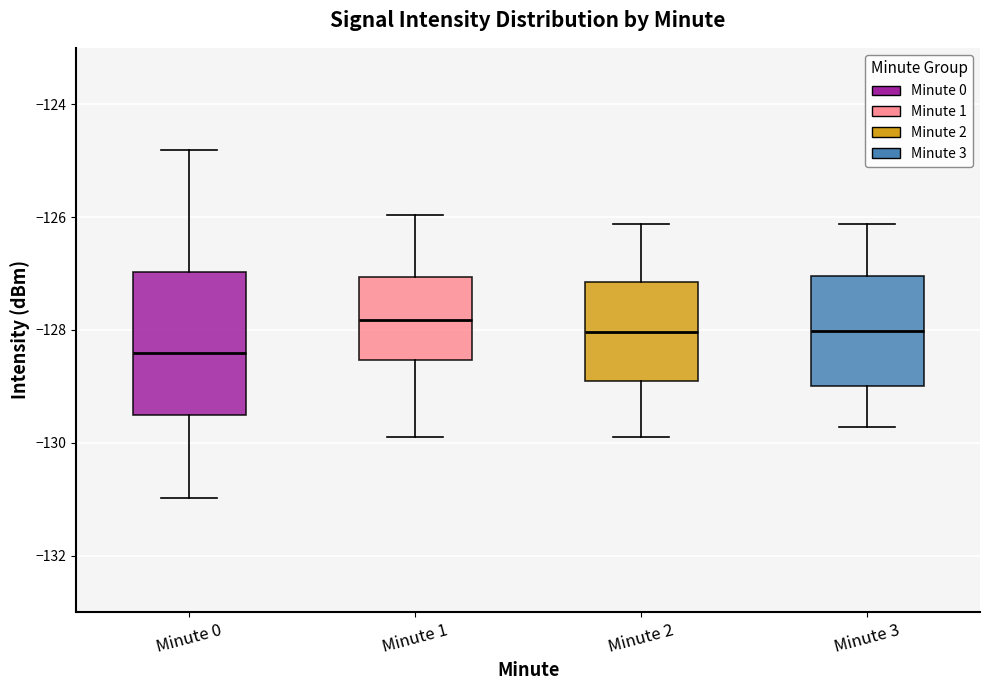

Reading left to right, transcribe this box plot: for each box, give where its median line is, the range the box spans, and where its two whiskers end, as read against the y-axis. The values are not printed on the chart, so give them approximately, as read against the axis.

Minute 0: median -128.4, box -129.6 to -127.0, whiskers -131.0 to -124.8
Minute 1: median -127.8, box -128.6 to -127.0, whiskers -129.8 to -126.0
Minute 2: median -128.0, box -128.8 to -127.2, whiskers -129.8 to -126.2
Minute 3: median -128.0, box -129.0 to -127.0, whiskers -129.8 to -126.2